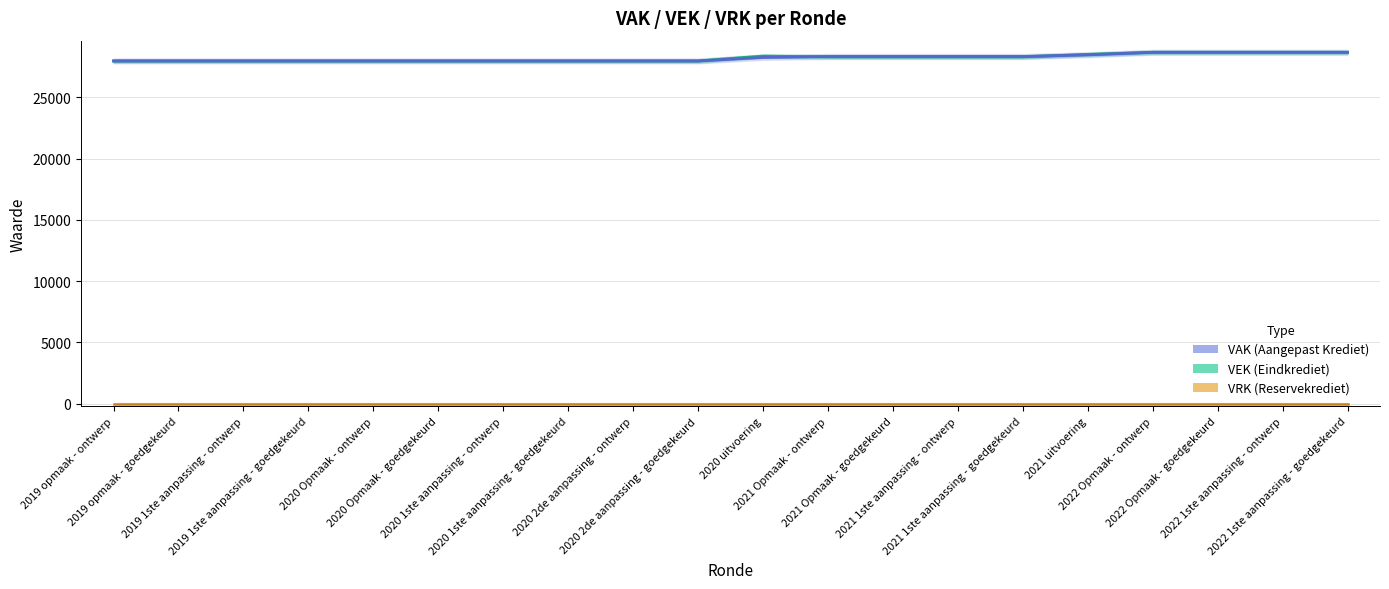

At which label does VAK reach its peak?

2022 Opmaak - ontwerp